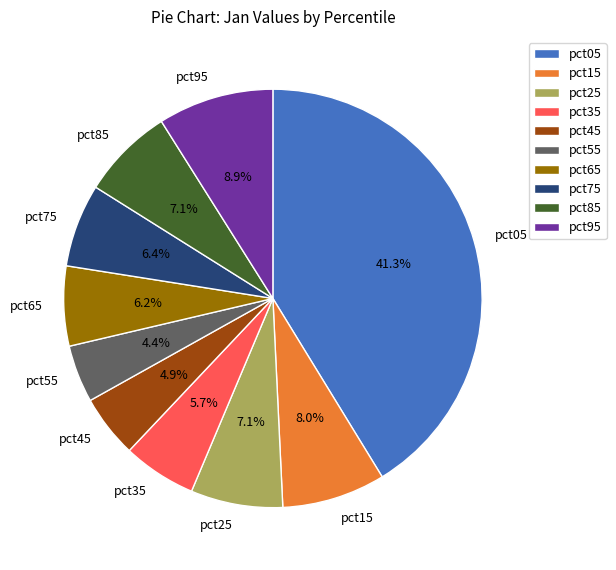

To the nearest percent, what portion does pct15 represent?

8%